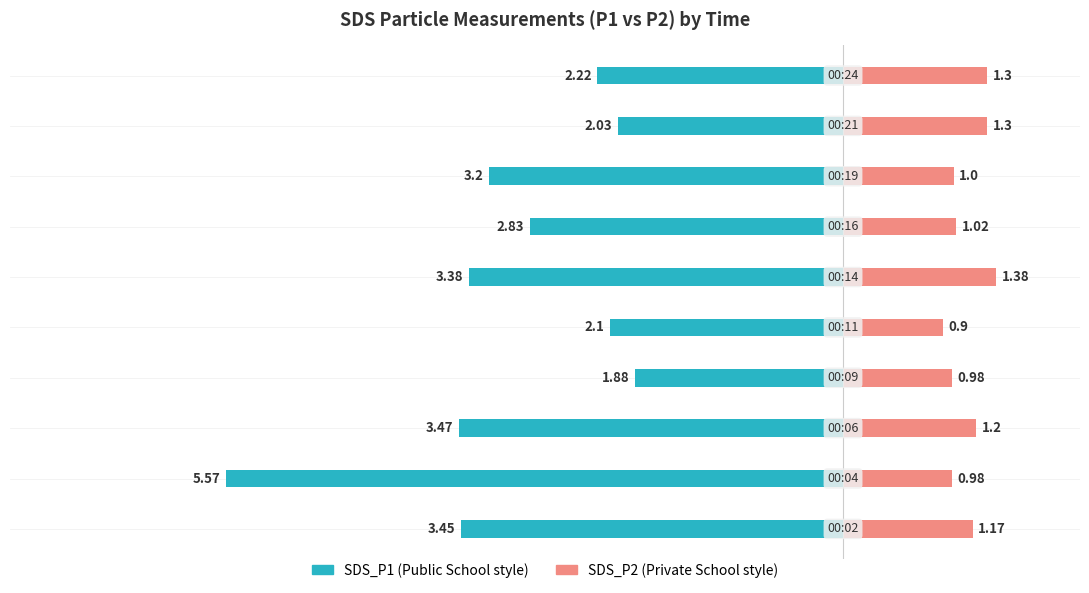

Reading left to right, list all the values displayed in this chart.

SDS_P1: 0=-3.5	1=-5.6	2=-3.5	3=-1.9	4=-2.1	5=-3.4	6=-2.8	7=-3.2	8=-2.0	9=-2.2
SDS_P2: 0=1.2	1=1.0	2=1.2	3=1.0	4=0.9	5=1.4	6=1.0	7=1.0	8=1.3	9=1.3